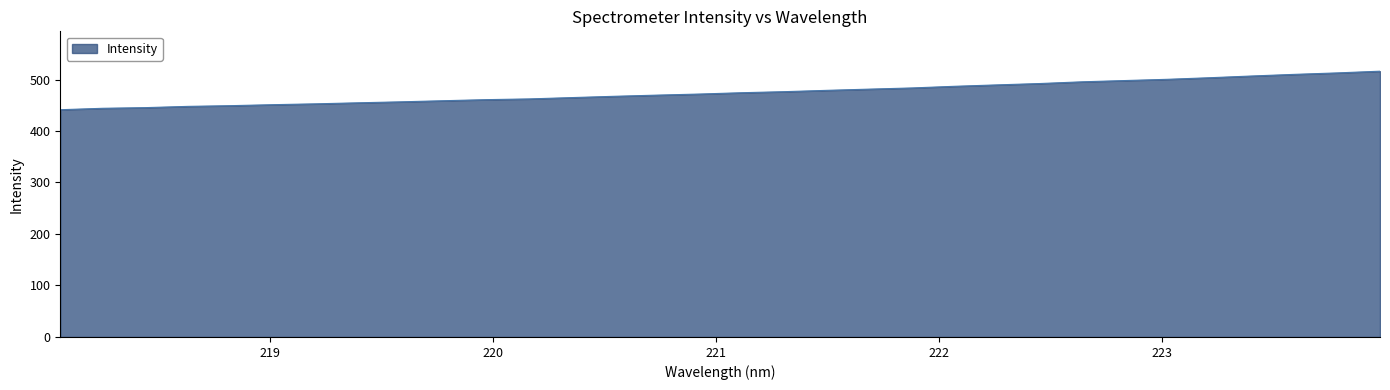

What is the minimum value shown in the chart?

441.3